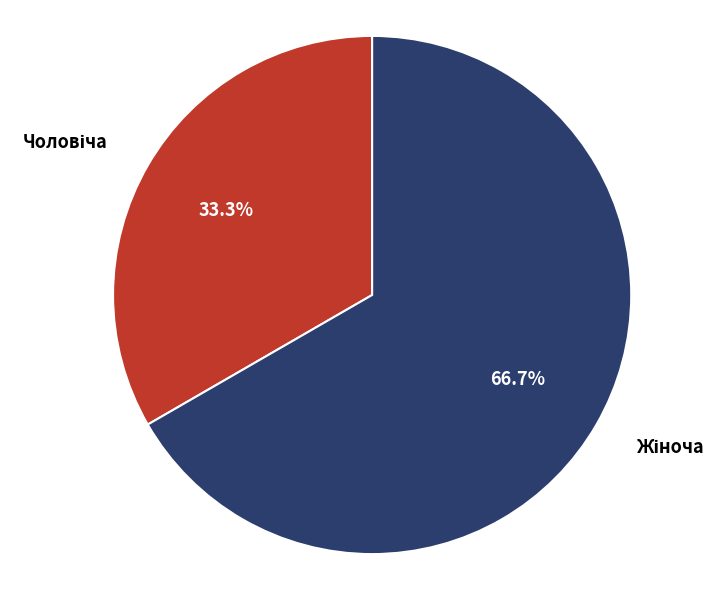

To the nearest percent, what portion does Чоловіча represent?

33%